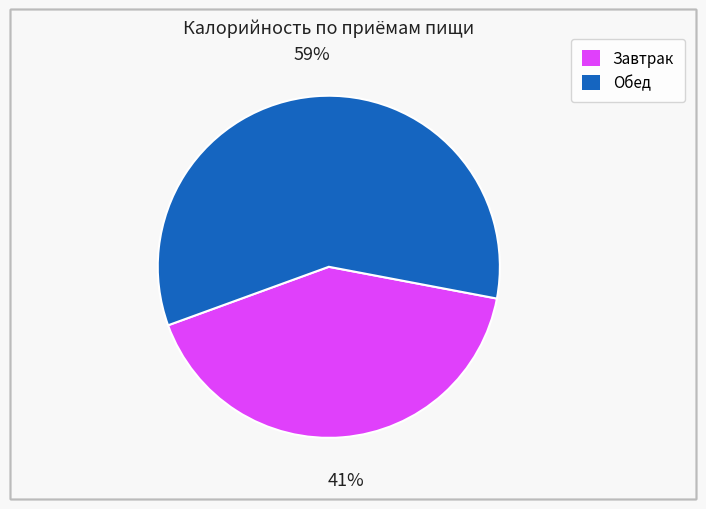

Is there a majority slice in this chart?

Yes